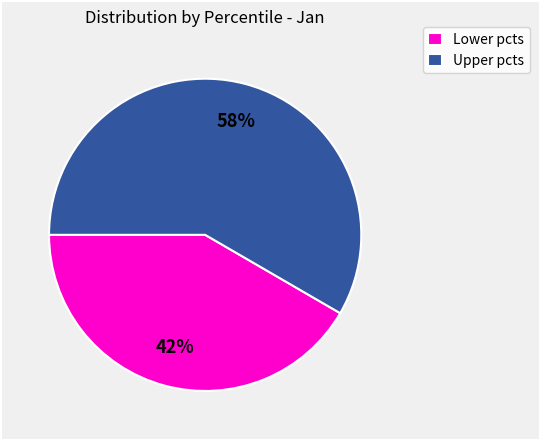

Count the number of slices in the pie.

2